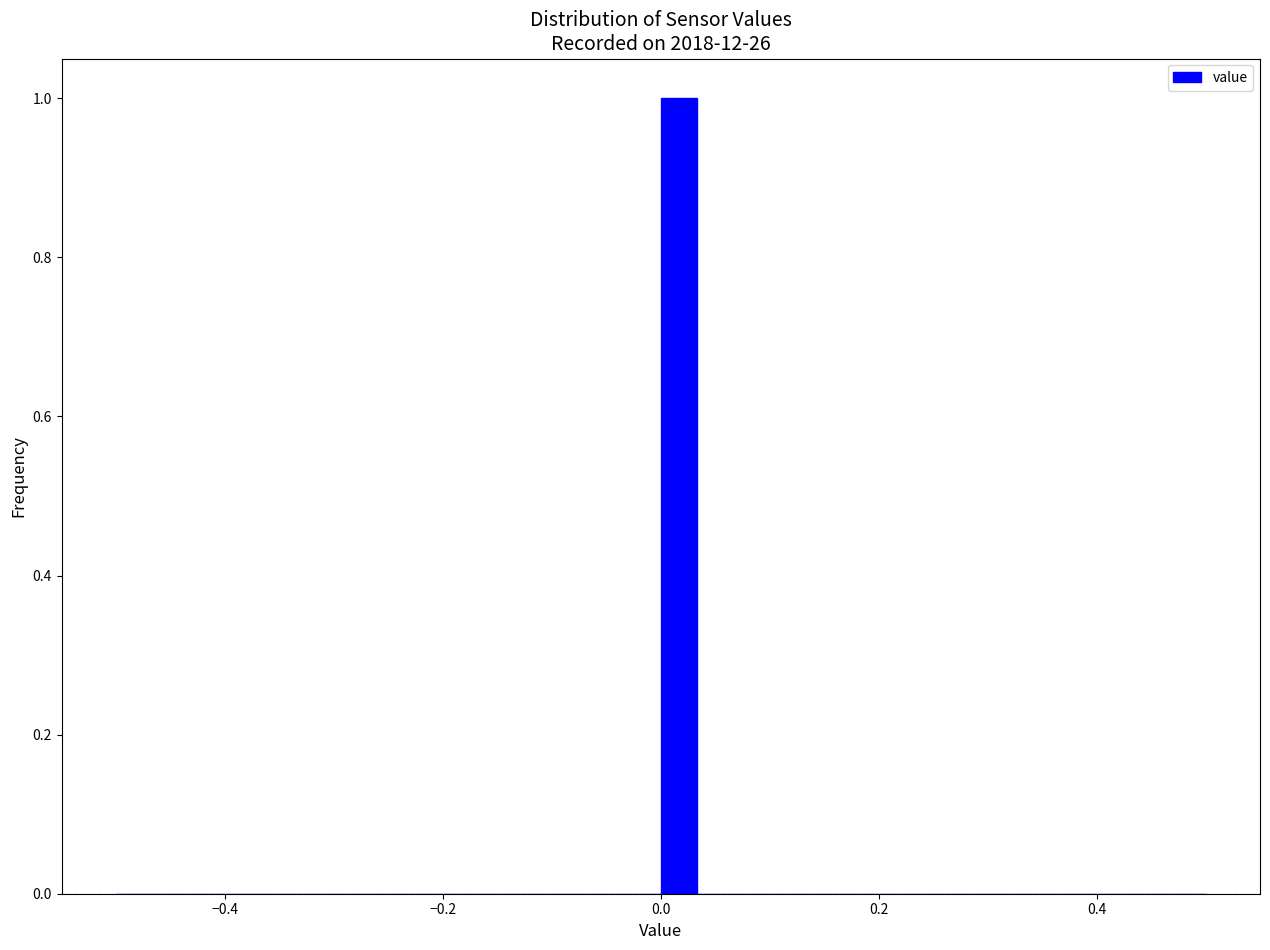

Around what value on the x-axis is the tallest bar? Give the approximate position of its centre, as read against the axis.

0.02